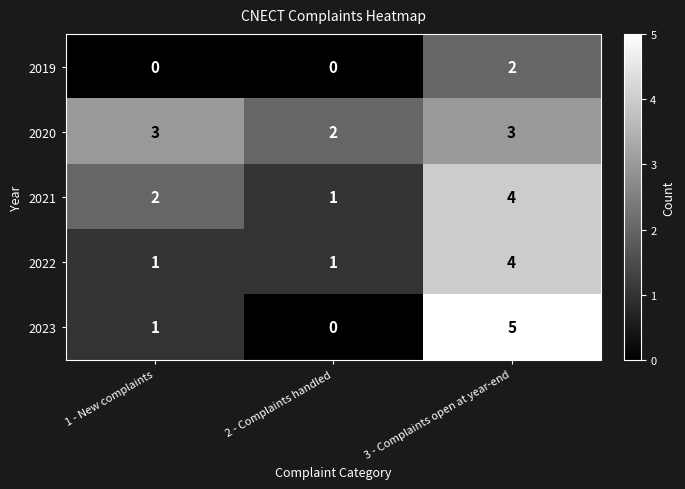

How many 2021 values are between 1 and 4?

3